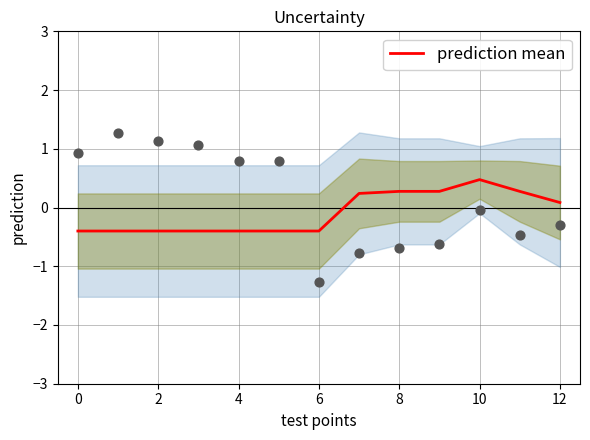

What is the minimum value for prediction mean?

-0.4